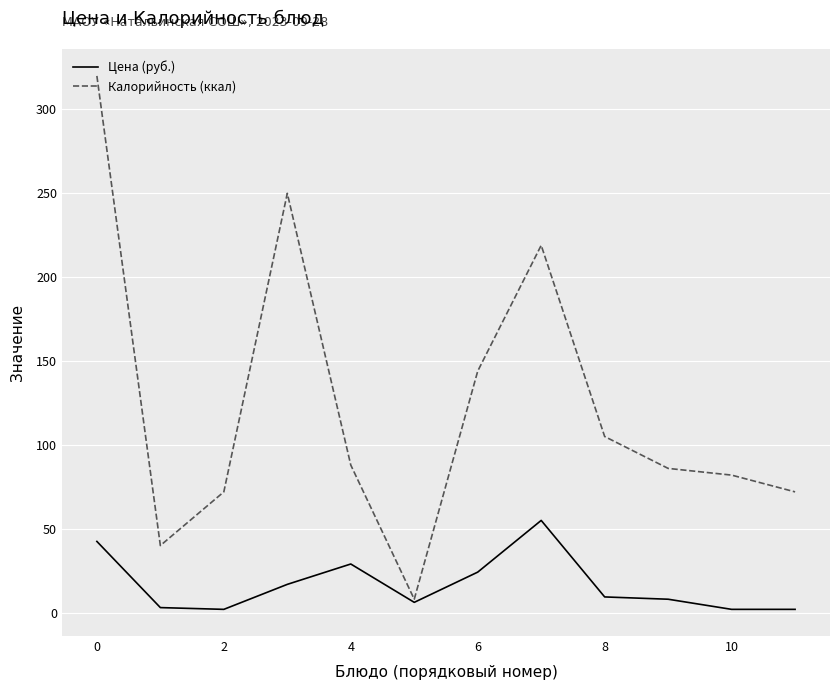

Which series has the widest spread of values?

Калорийность (ккал)